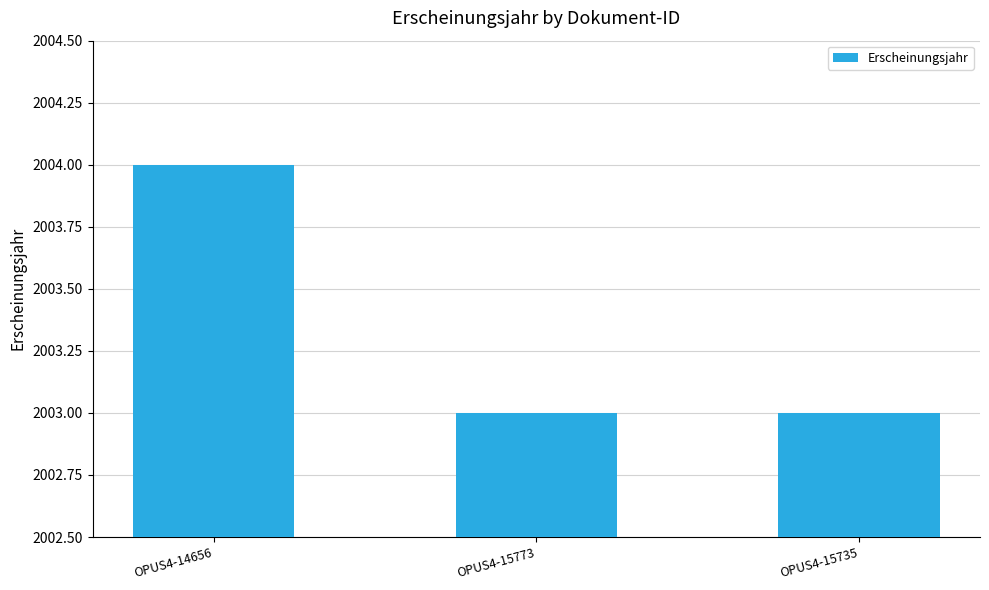

How many distinct data groups are displayed?

1